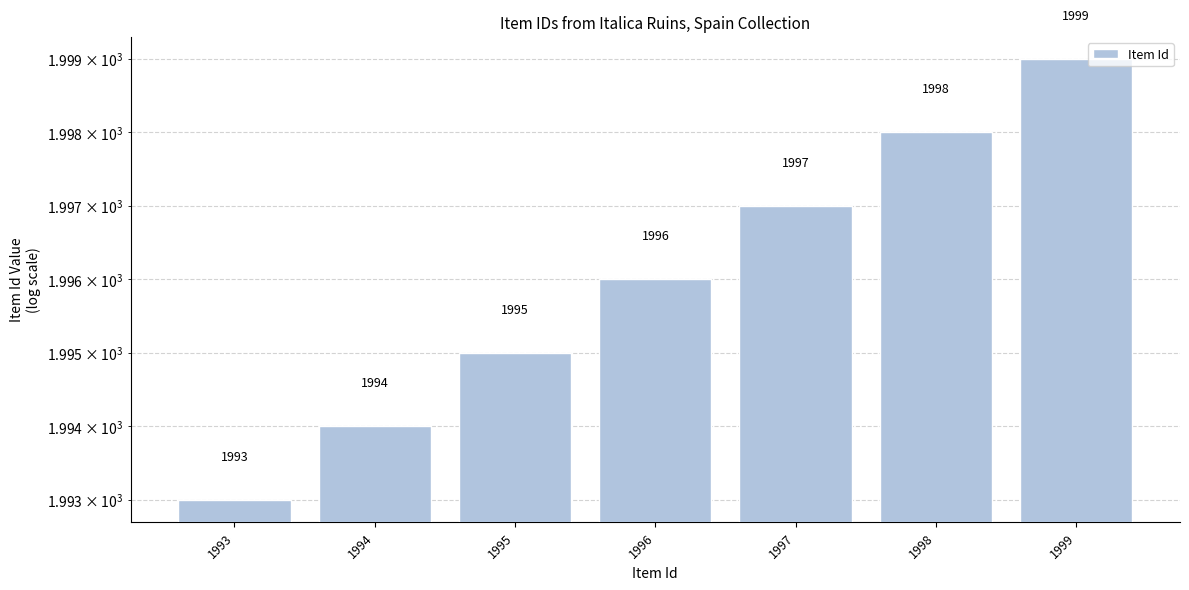

What is the change in value from 1994 to 1997?

+3